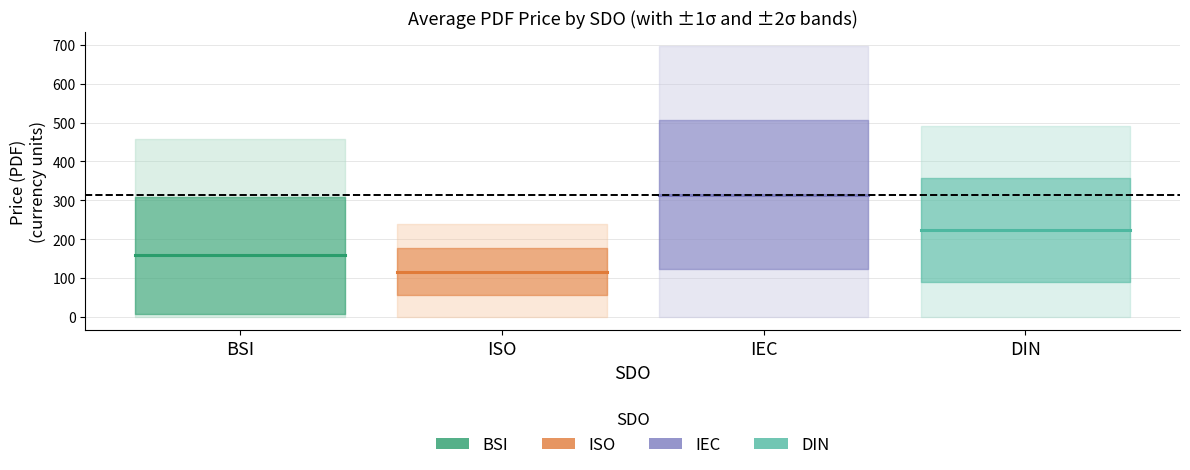

True or false: Price (PDF) and Price (PRINT) intersect in this chart.

False